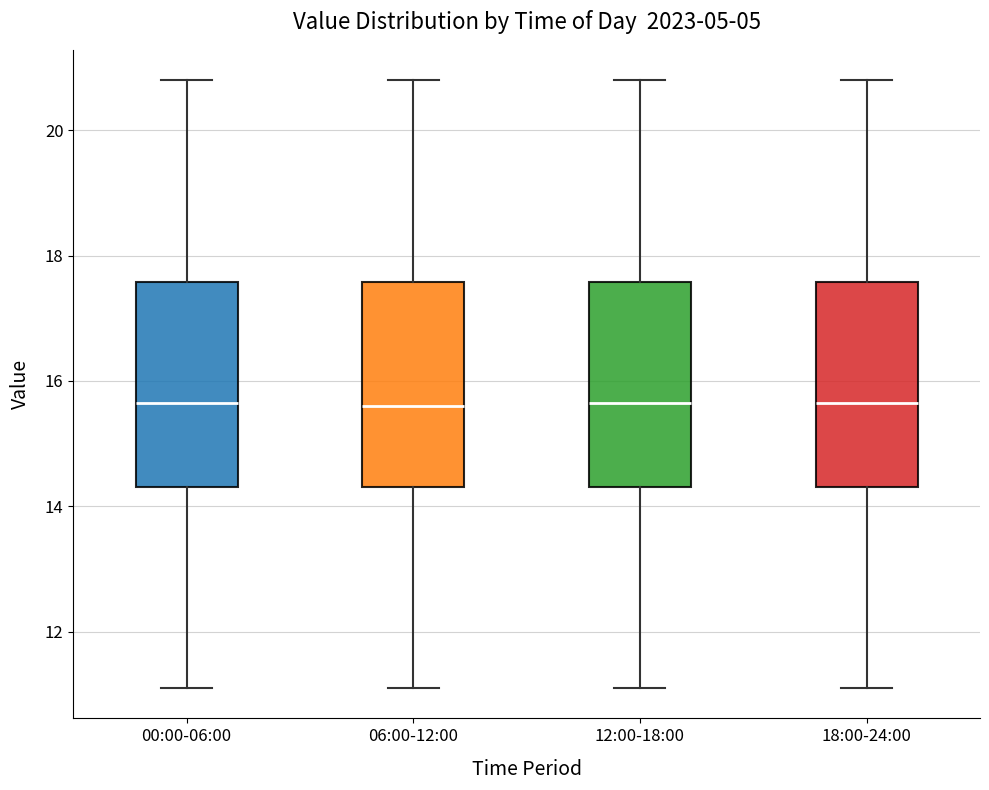

Where does the upper whisker of the box for 12:00-18:00 end on the y-axis? The values are not printed on the chart, so give them approximately, as read against the axis.

20.8